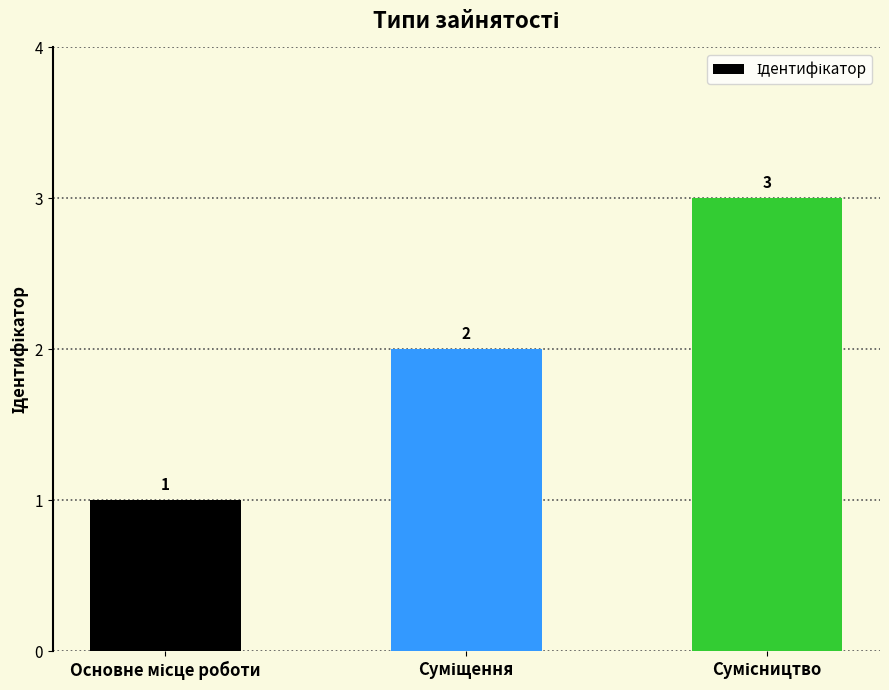

What is the minimum value shown in the chart?

1